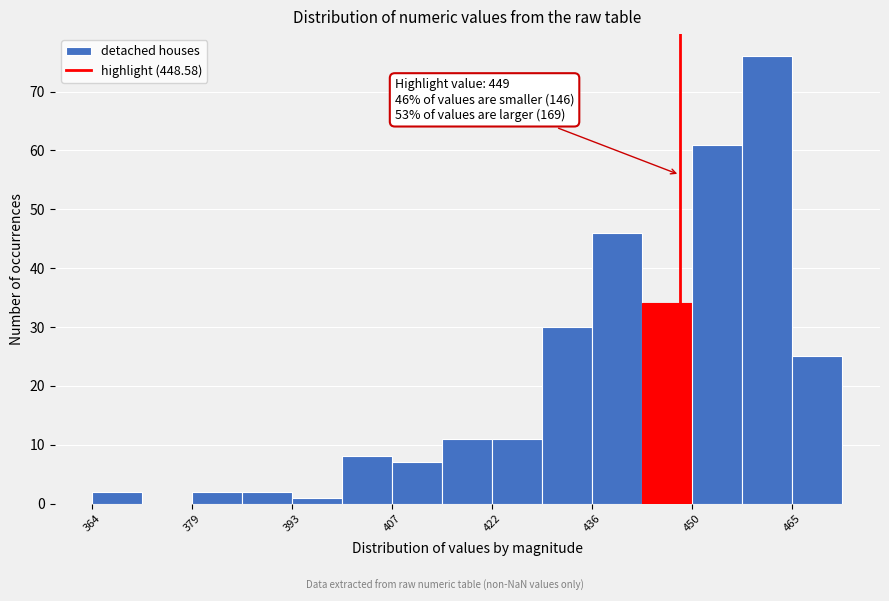

Read against the x-axis, roughly where is the centre of the tallest bar?

462